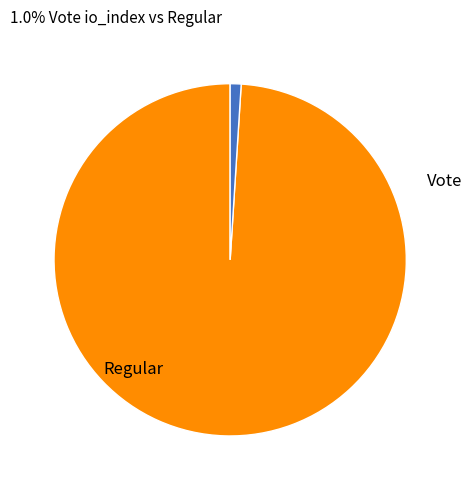

How many slices are in this pie chart?

2